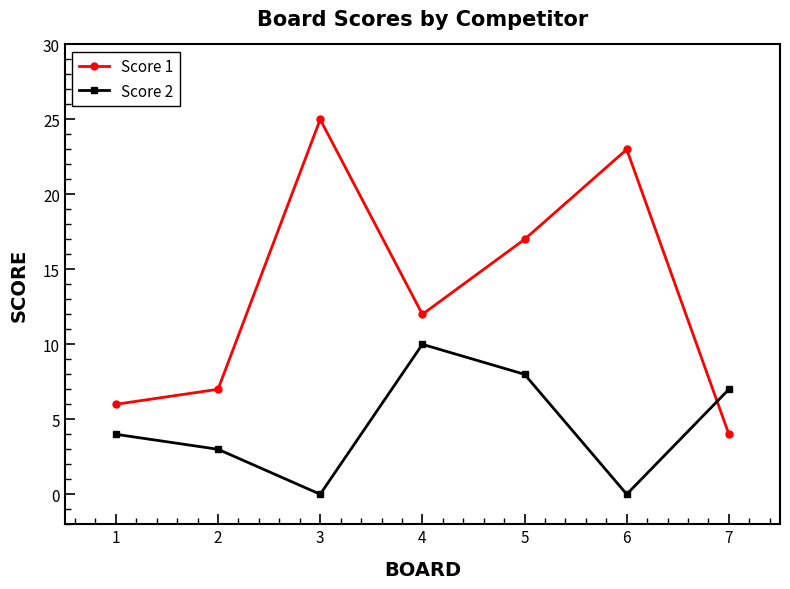

At which category does Score 2 reach its first local peak?

4